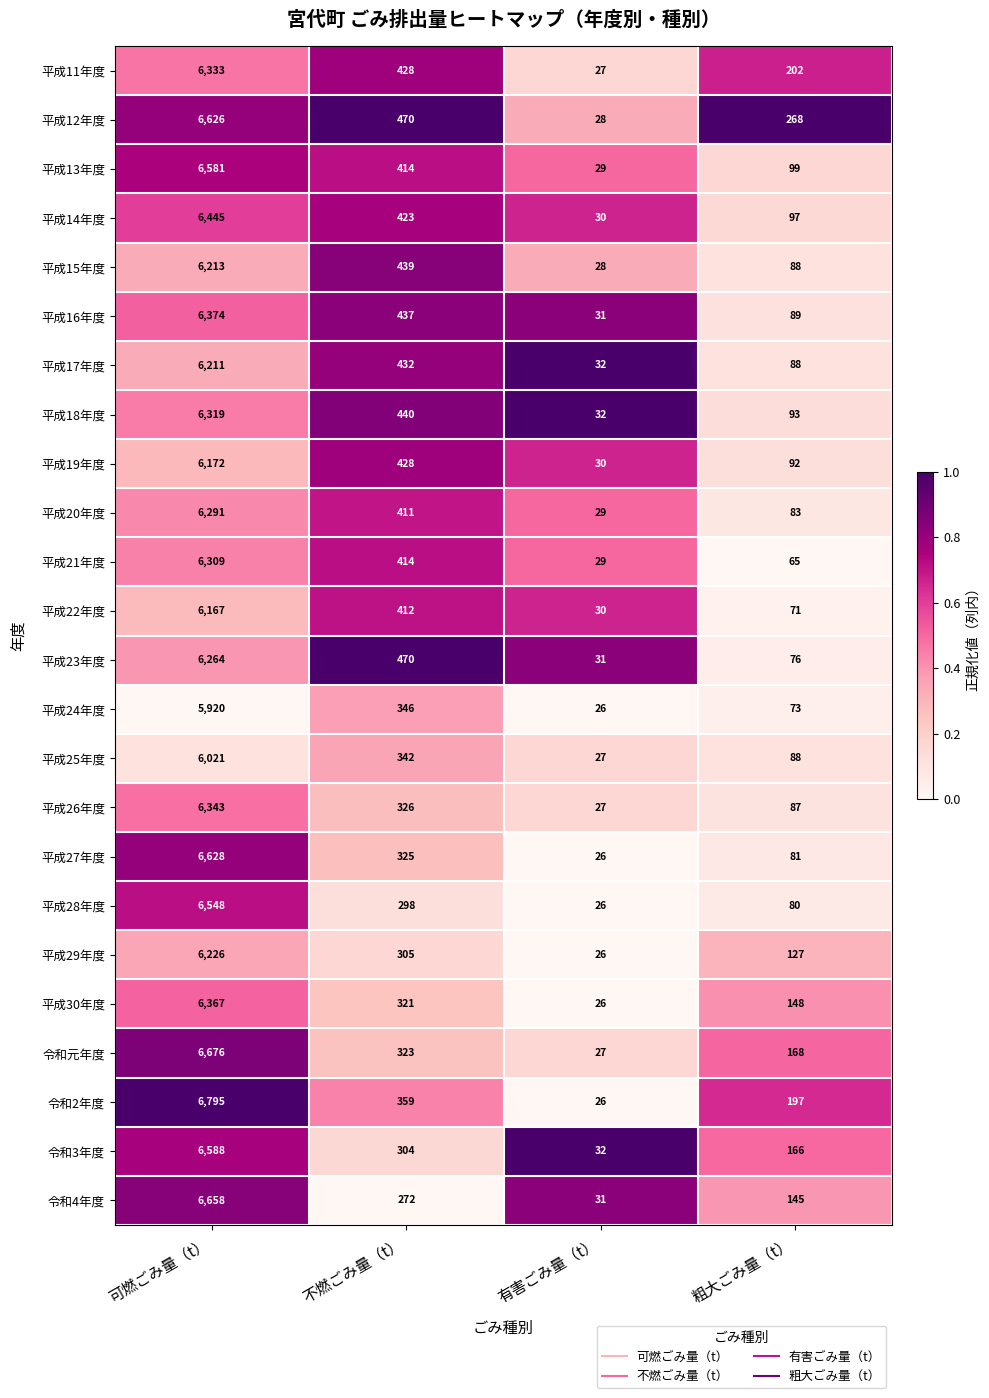

What is the difference between the 平成23年度 values at 粗大ごみ量（t） and 可燃ごみ量（t）?

6188